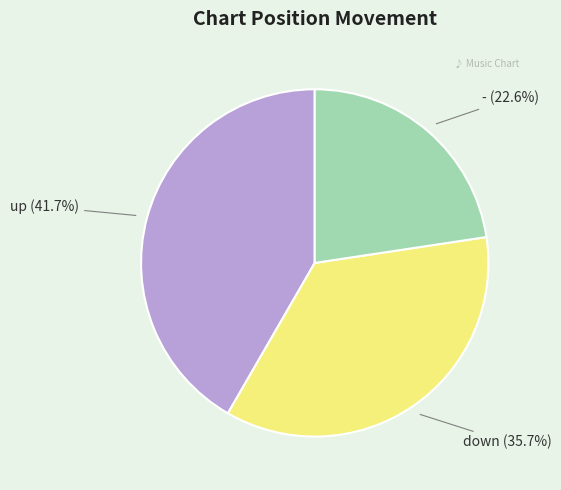

Which slice is the largest?

up